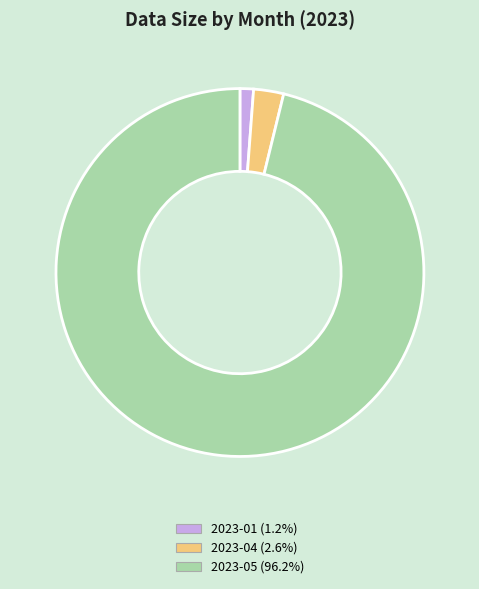

How many slices are in this pie chart?

3